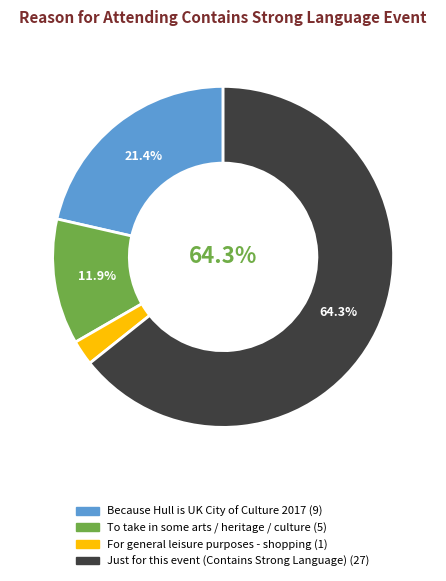

To the nearest percent, what percentage of the pie is Because Hull is UK City of Culture 2017?

21%